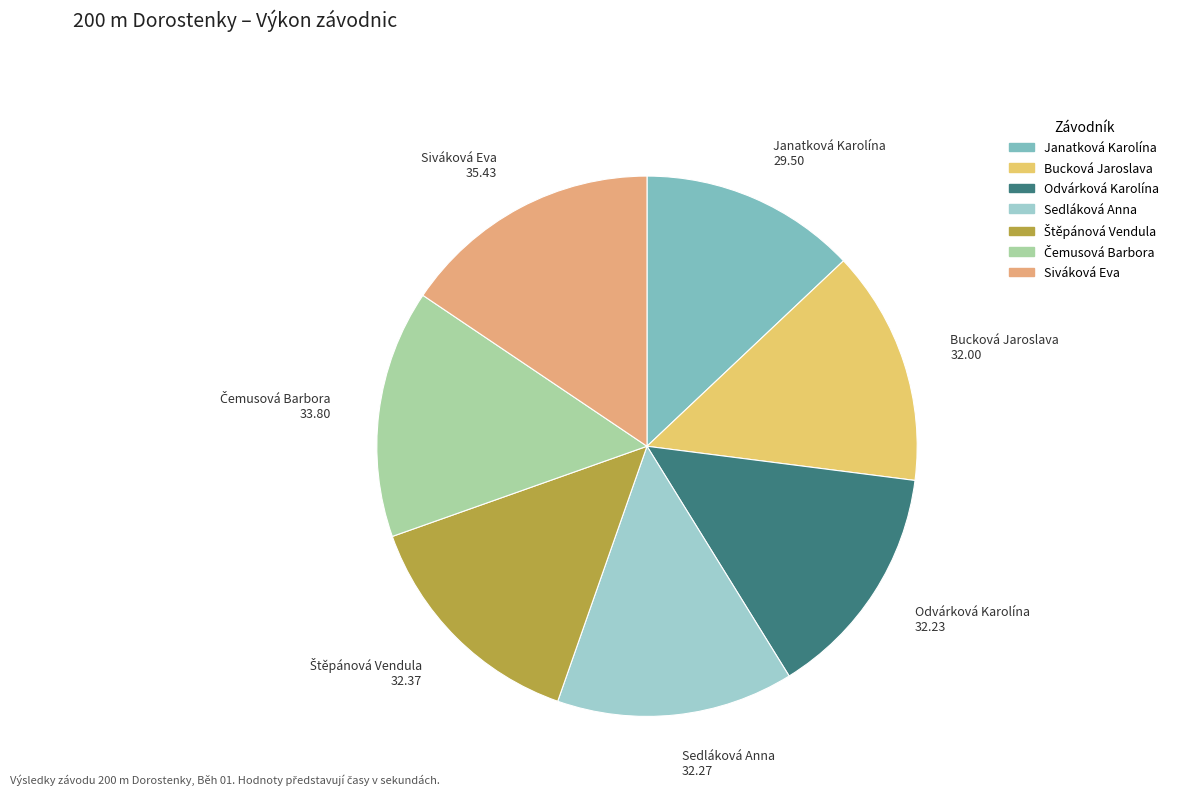

Combined, do Siváková Eva and Bucková Jaroslava account for over 50%?

No